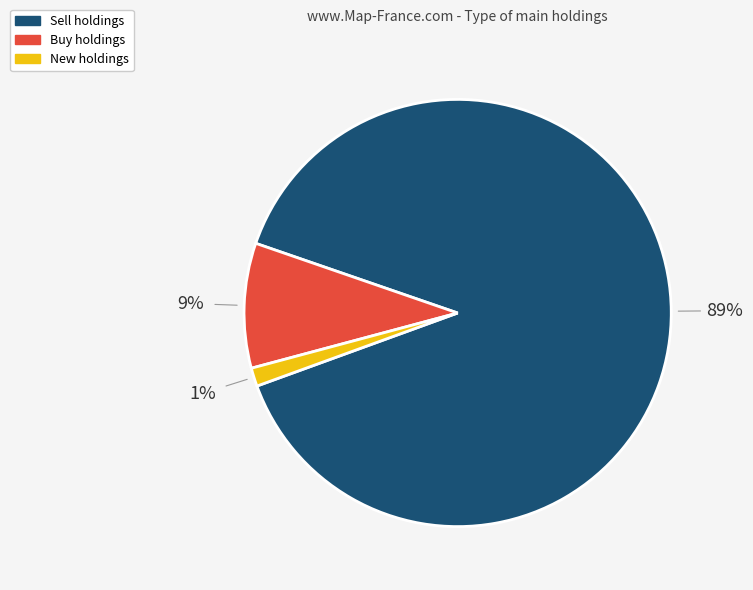

To the nearest percent, what is the average slice percentage?

33%